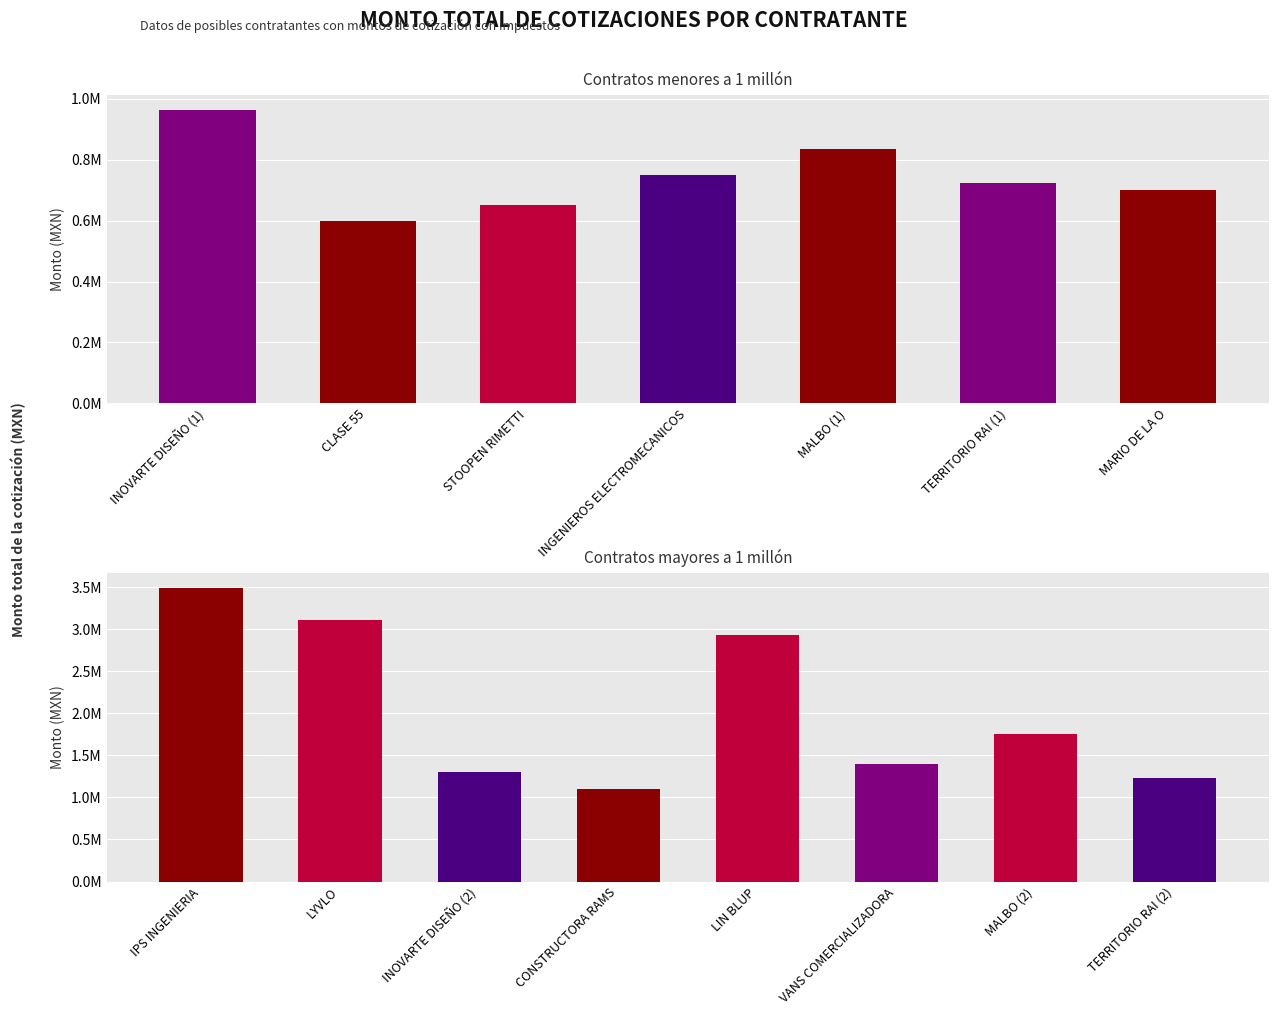

True or false: the data shows 5295617.5 at LYVLO.

False